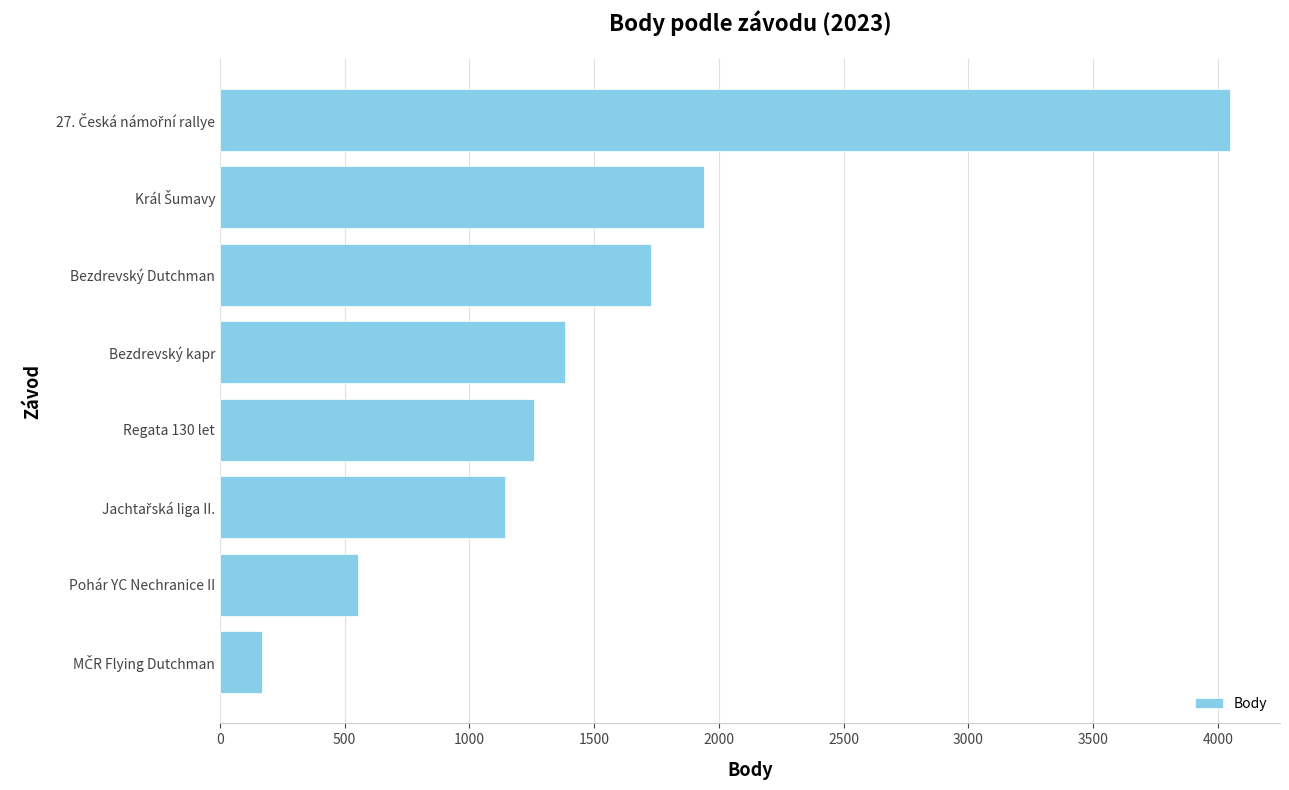

Does the chart contain any negative values?

No